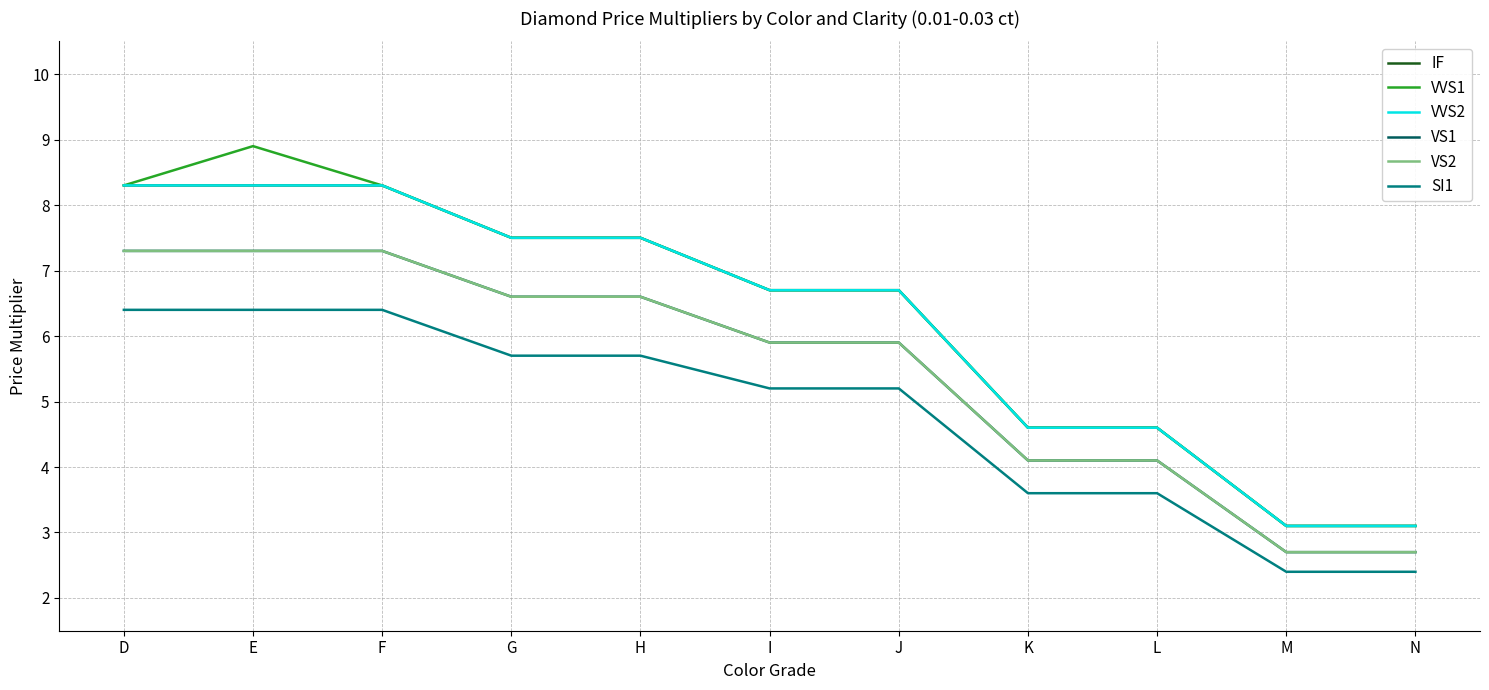

What is the difference between the maximum and minimum values in the VS1 series?

4.6